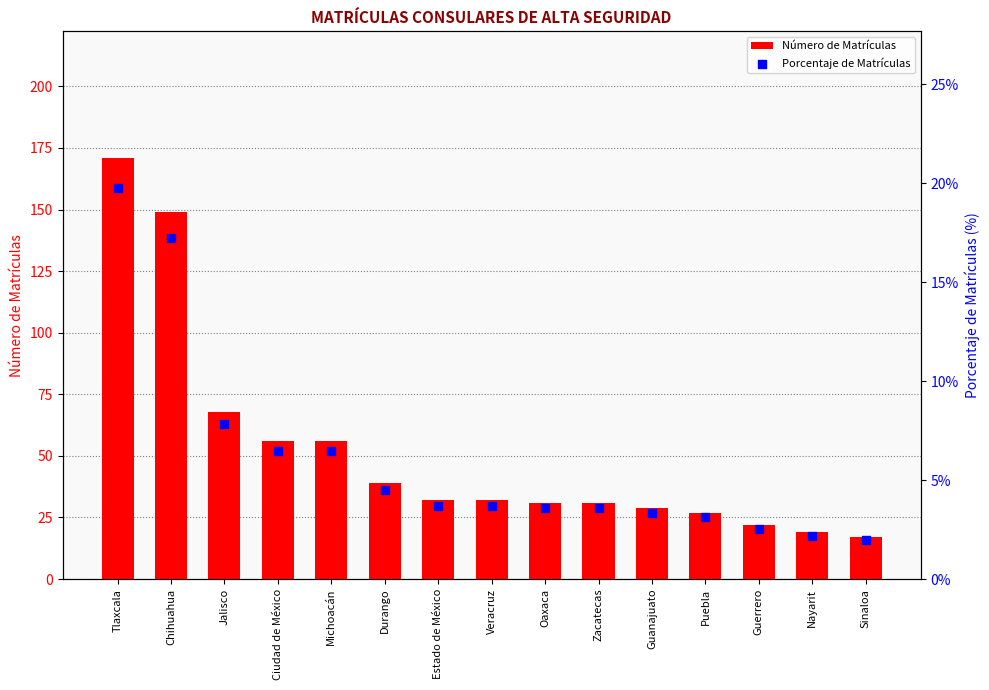

What are all the series names shown in the legend?

Número de Matrículas, Porcentaje de Matrículas